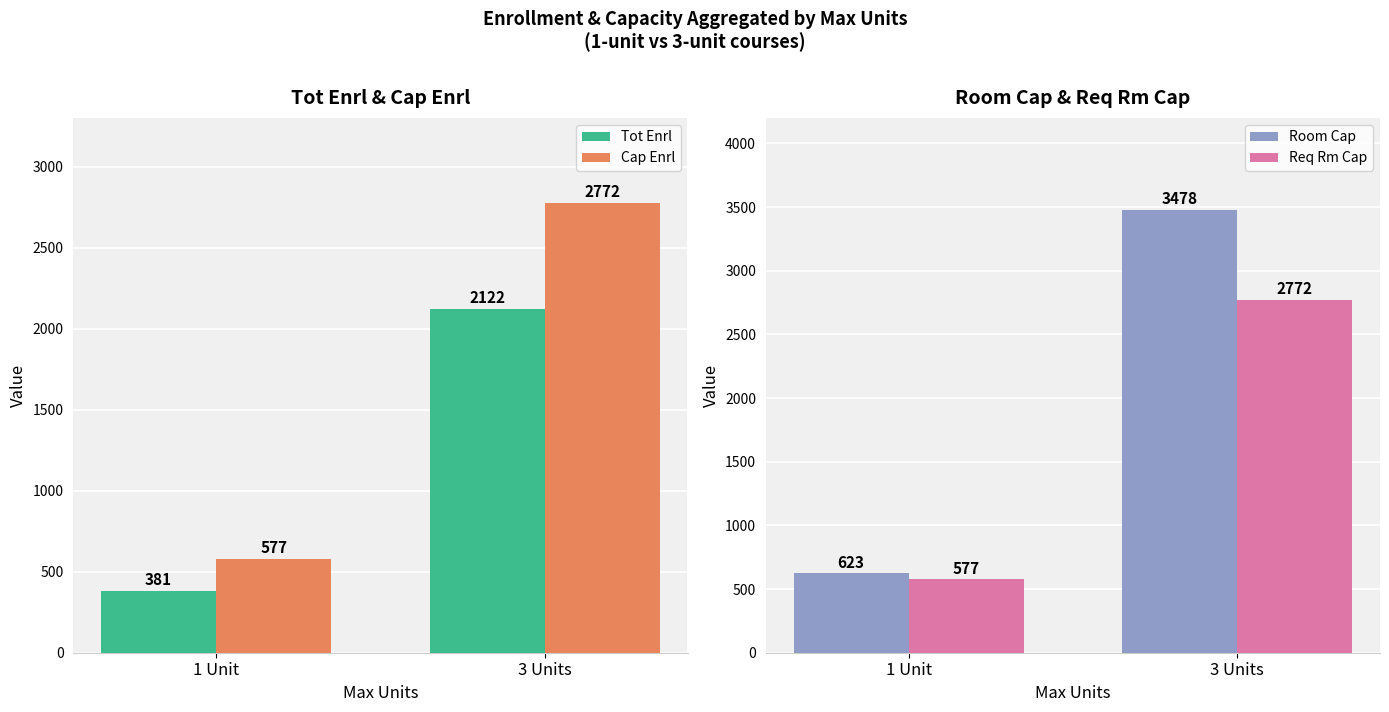

Does the chart contain stacked bars?

No